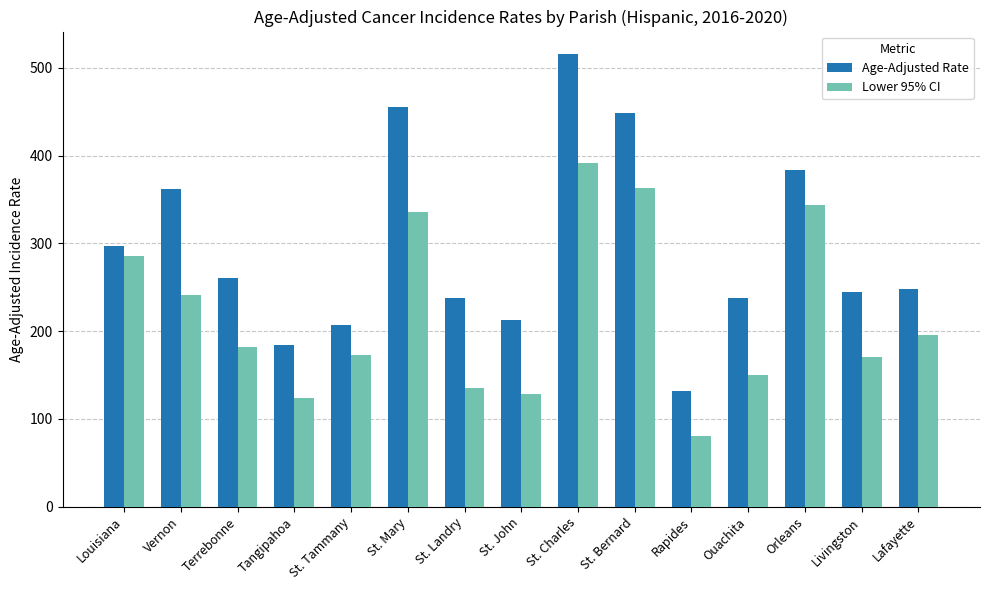

At which category is the sum across all series the highest?

St. Charles